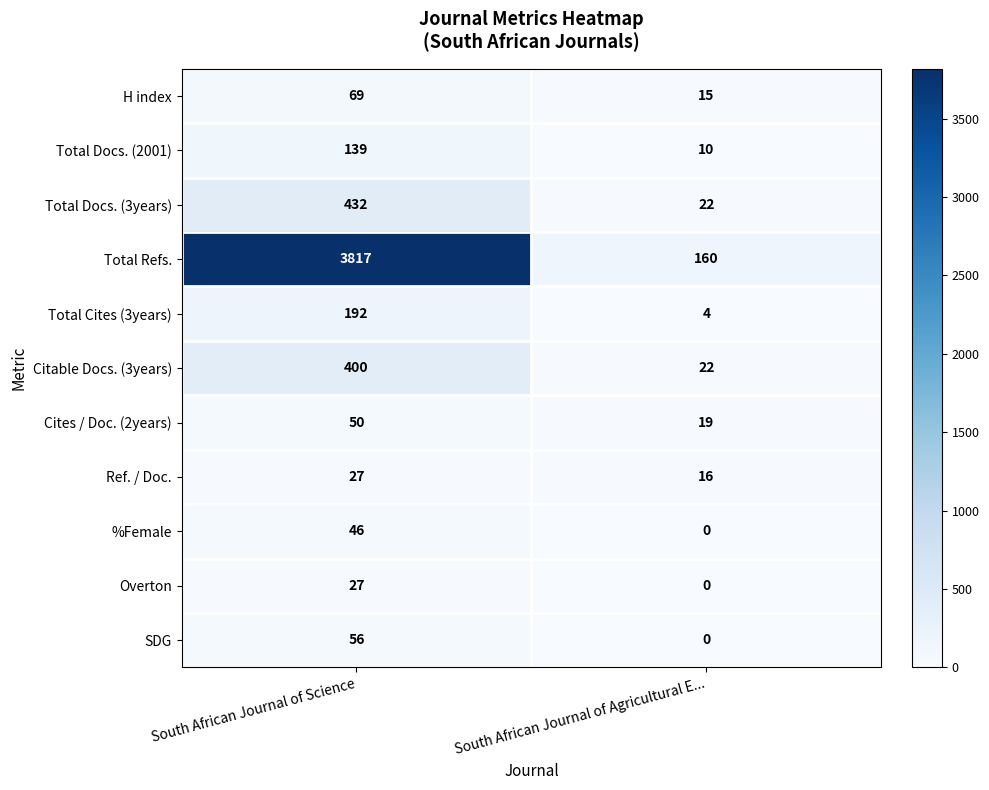

At which label is Total Refs. closest to 1988?

South African Journal of Agricultural E...